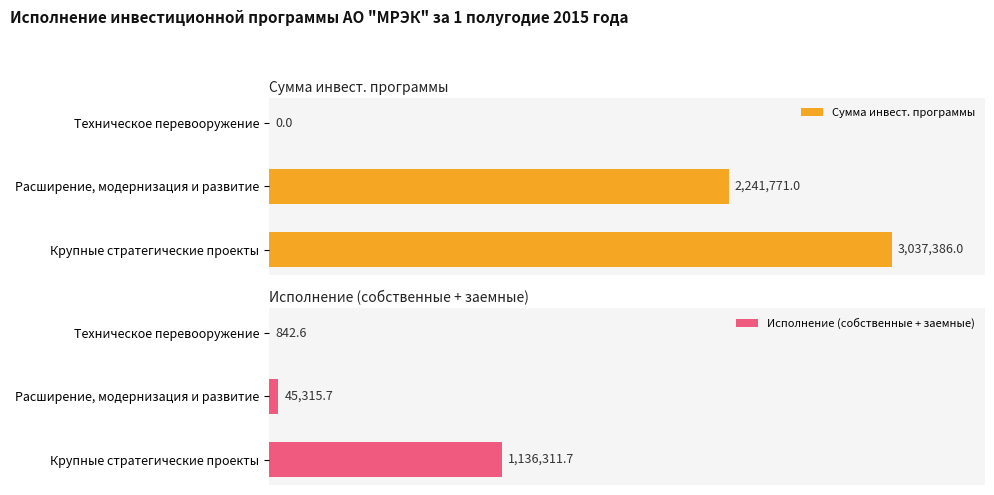

How many bars are there in each group?

2